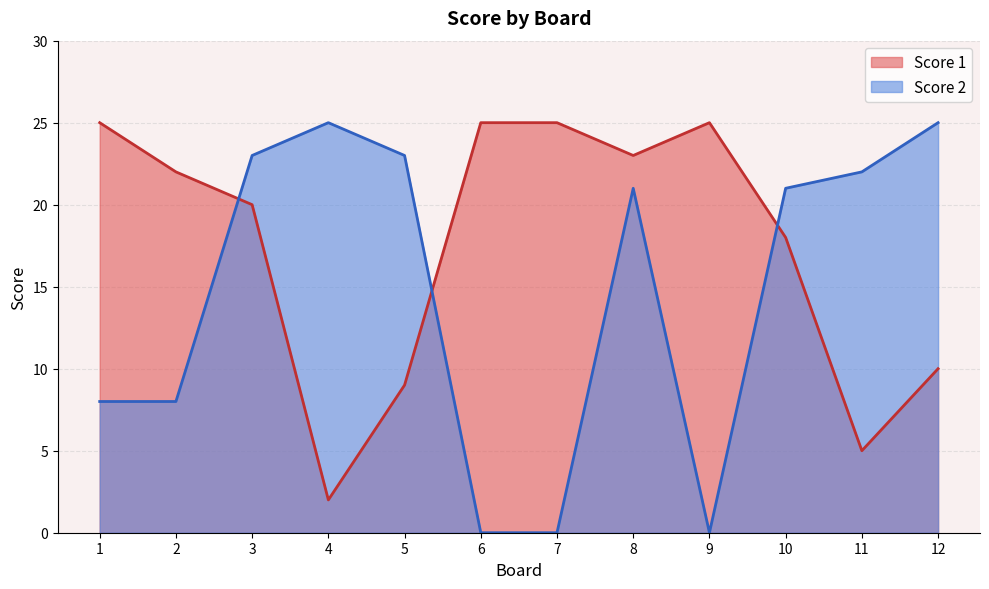

What is the approximate value of Score 1 at 8, to the nearest 5?

25